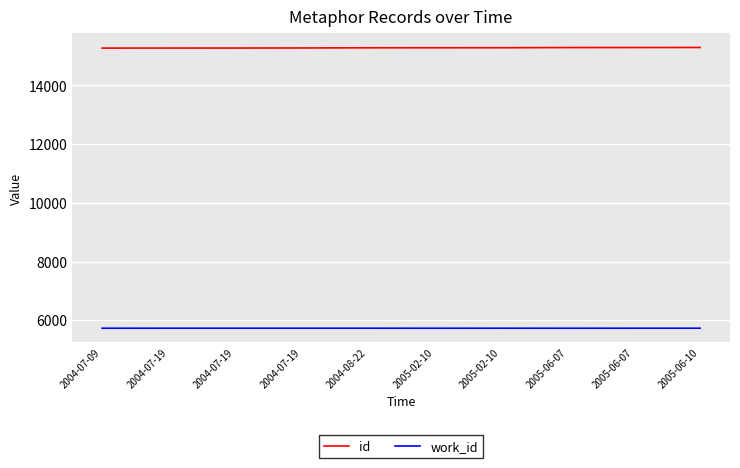

What is the sum of all id values?

152778